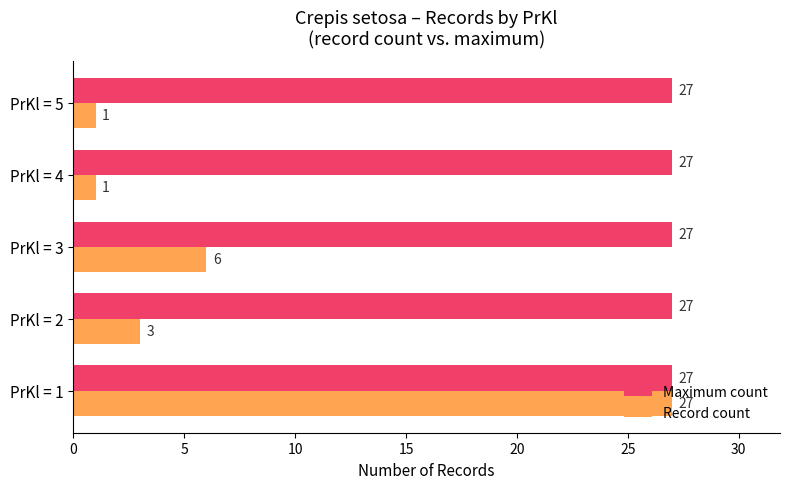

What is the difference between the maximum and minimum values in the Record count series?

26